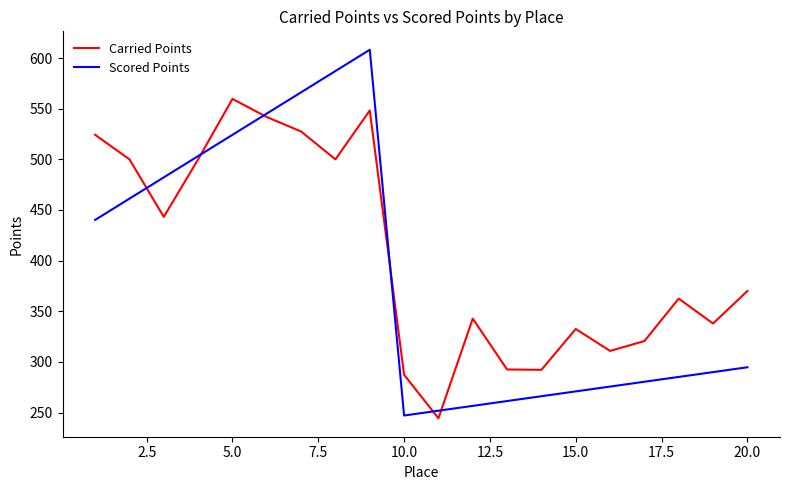

List the series in order of their overall mean, highest first.

Carried Points, Scored Points